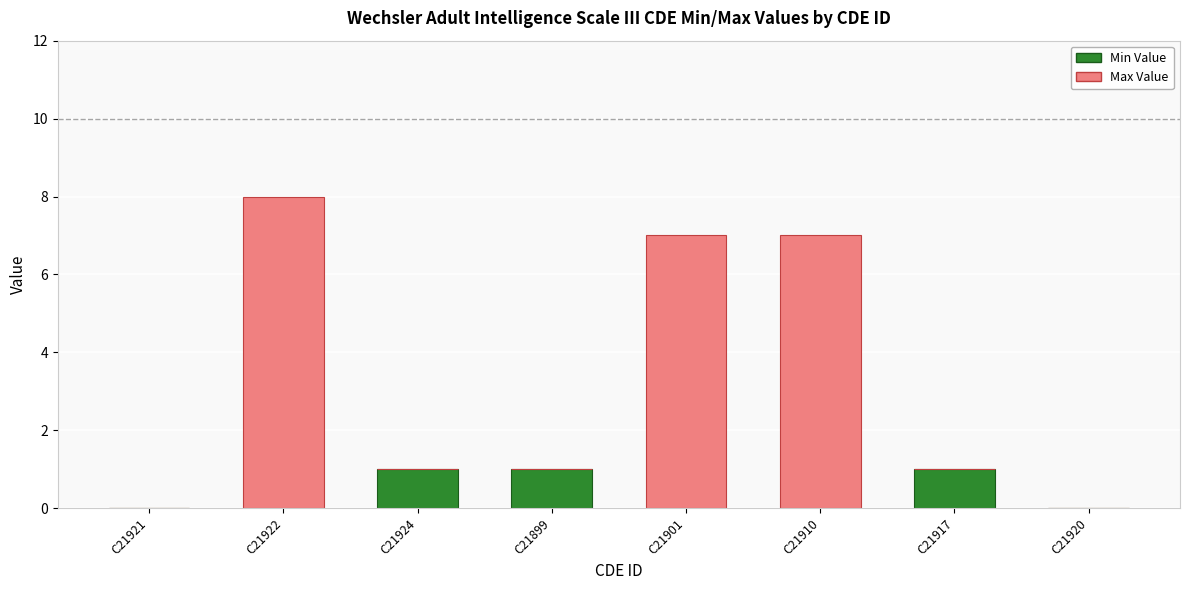

At which category is the sum across all series the highest?

C21922